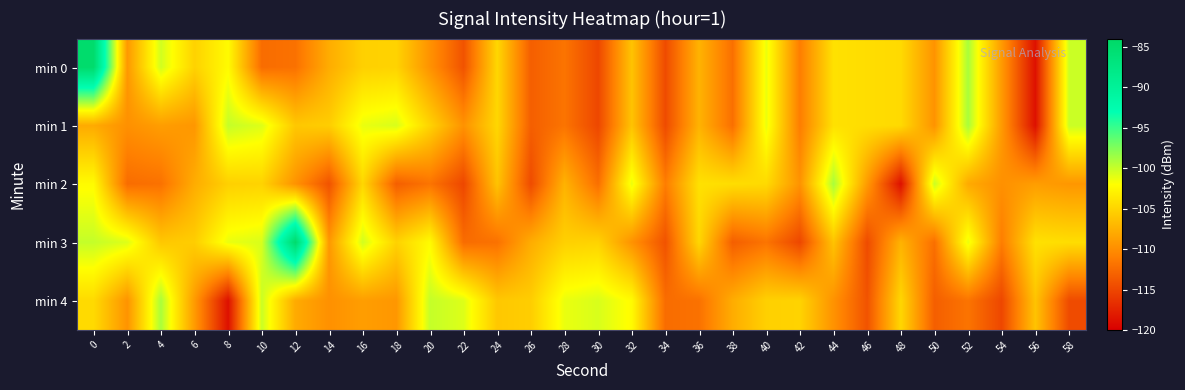

Rank the series at 6 from highest to lowest value.

min 0, min 3, min 2, min 4, min 1